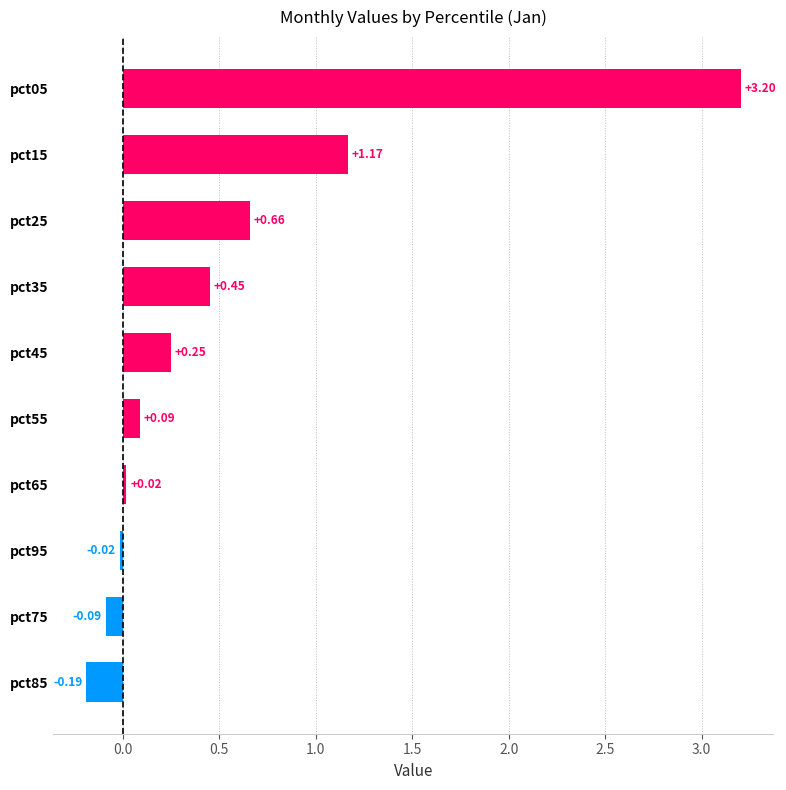

Are the bars grouped side by side (vs. stacked)?

No